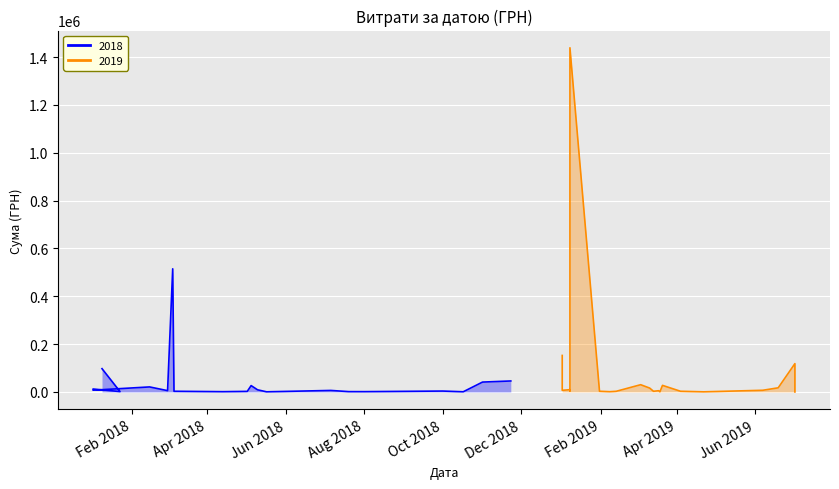

At Feb 2018, list the series in order from smallest to largest.

2018, 2019